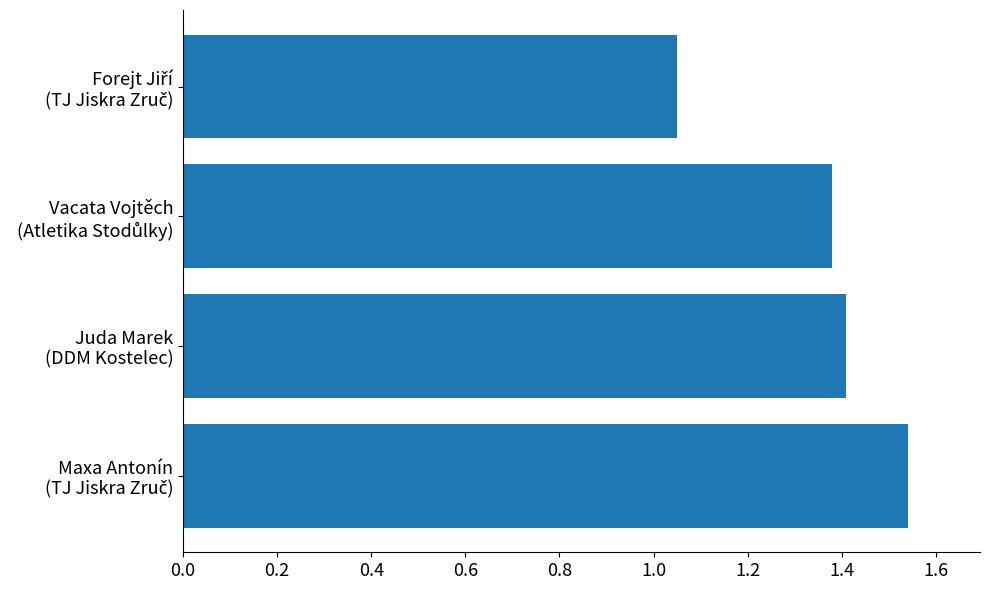

What is the difference between the maximum and minimum values?

0.5